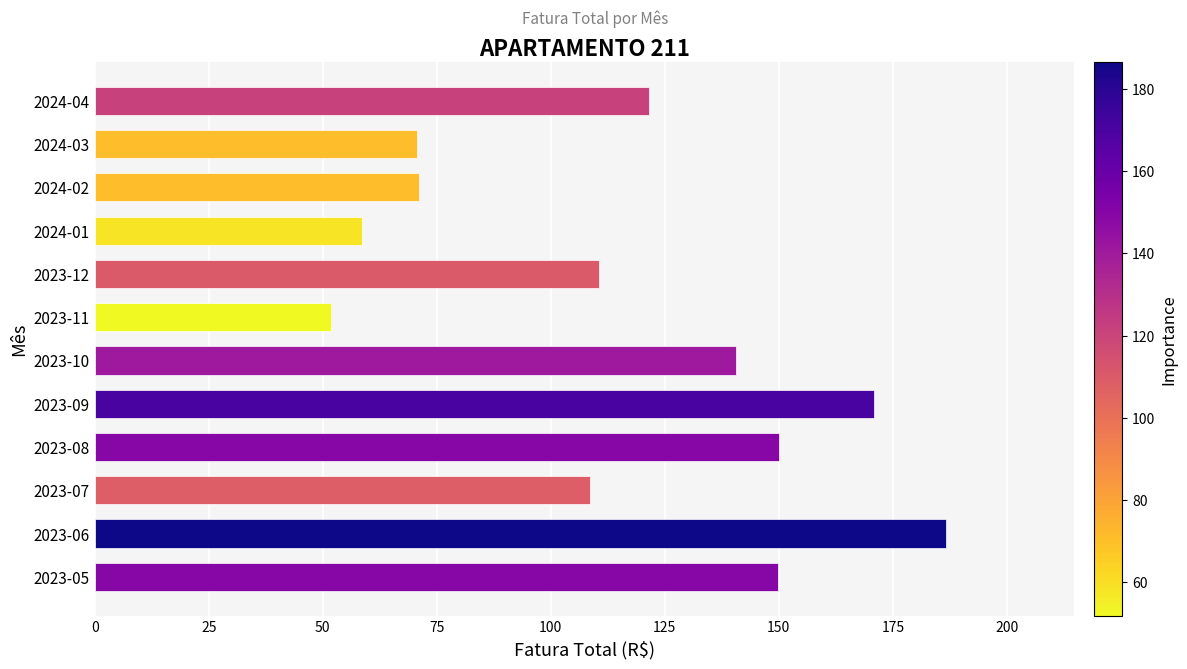

What is the ratio of the value at 2023-07 to the value at 2023-11?

2.1